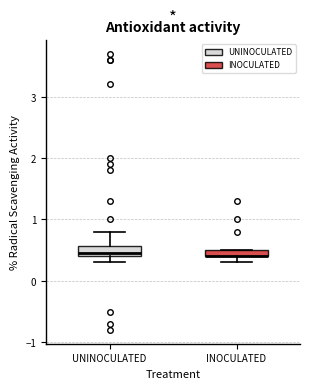

Where does the upper whisker of the box for UNINOCULATED end on the y-axis? The values are not printed on the chart, so give them approximately, as read against the axis.

0.8